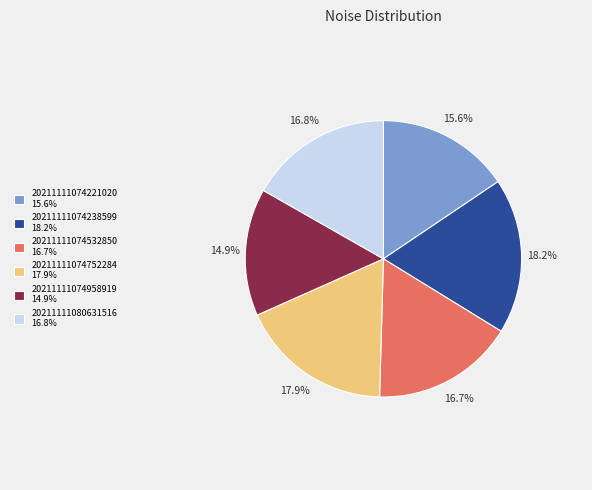

What percentage is the 20211111074238599 slice, to the nearest percent?

18%